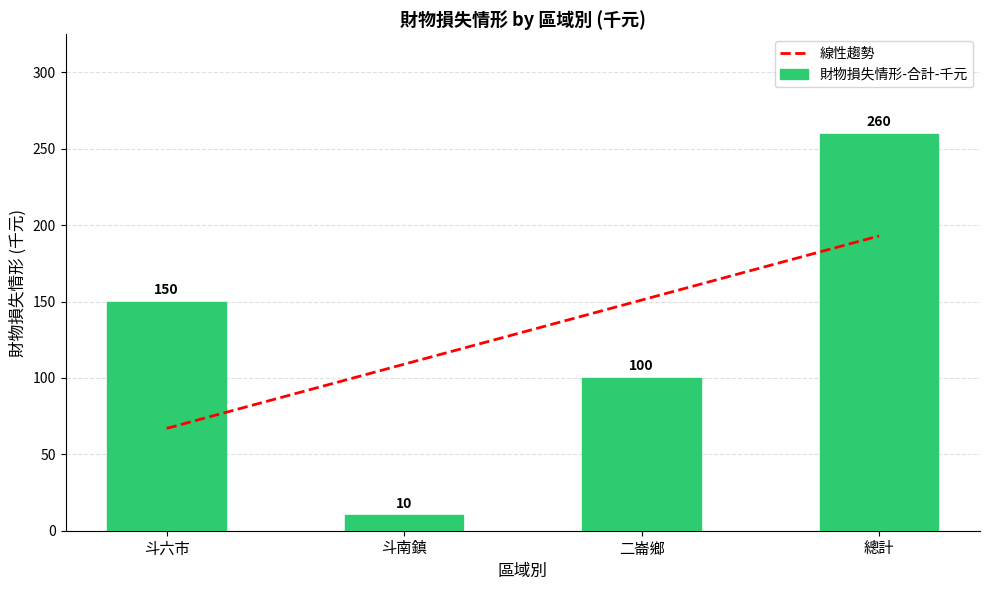

What is the highest value of the 財物損失情形-合計-千元 series?

260